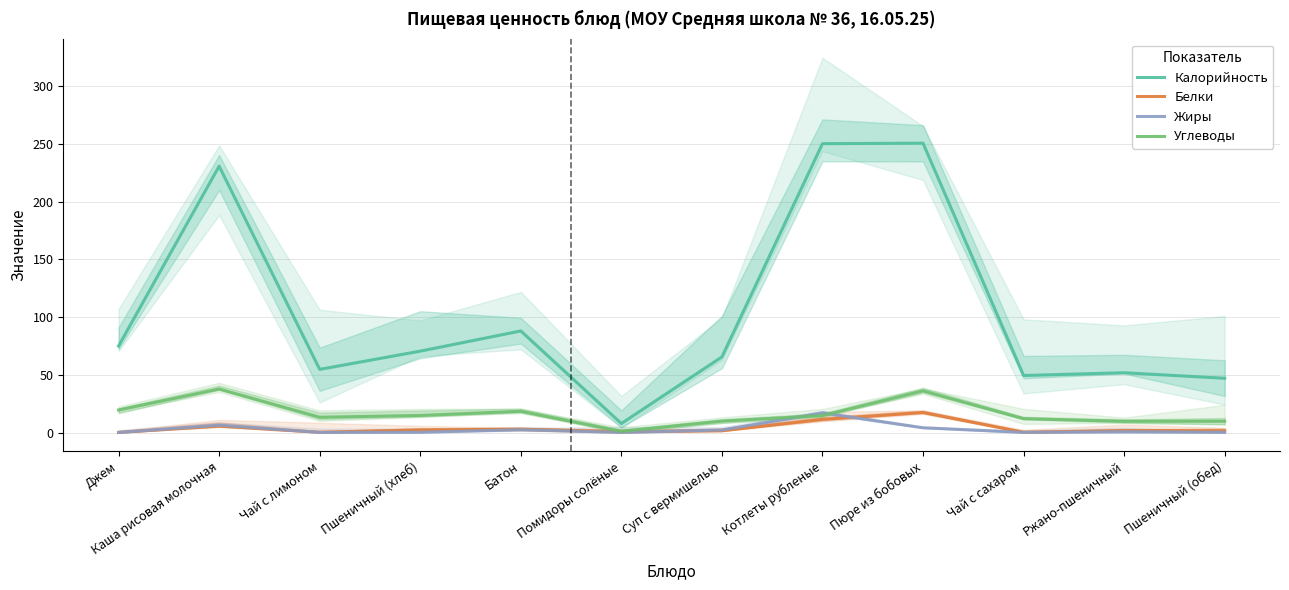

Is this an area chart (filled region under the line)?

No